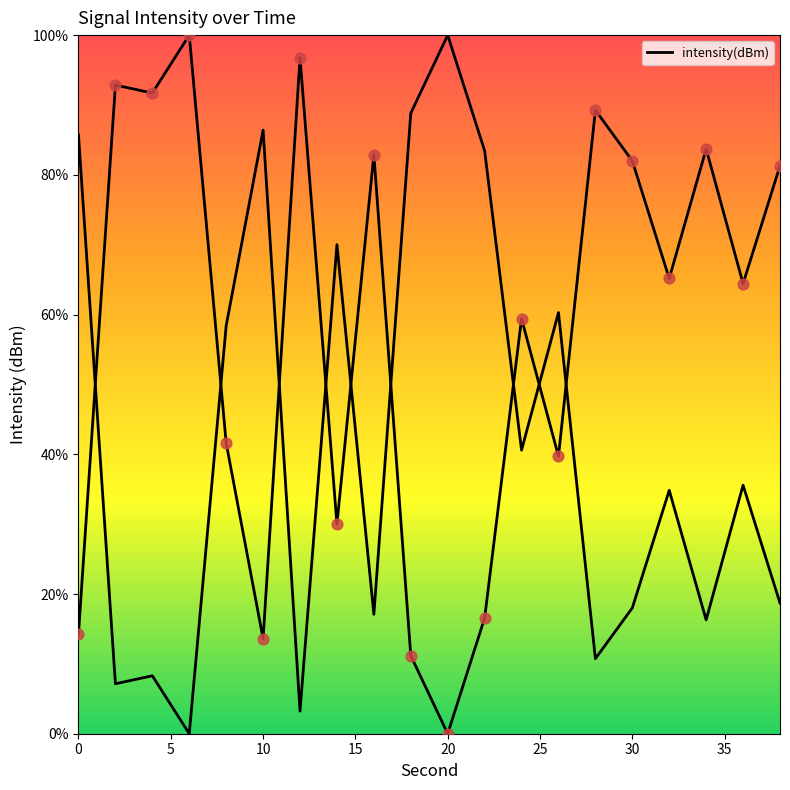

Approximately how many times larger is the value at 2 compared to 26?

2.3